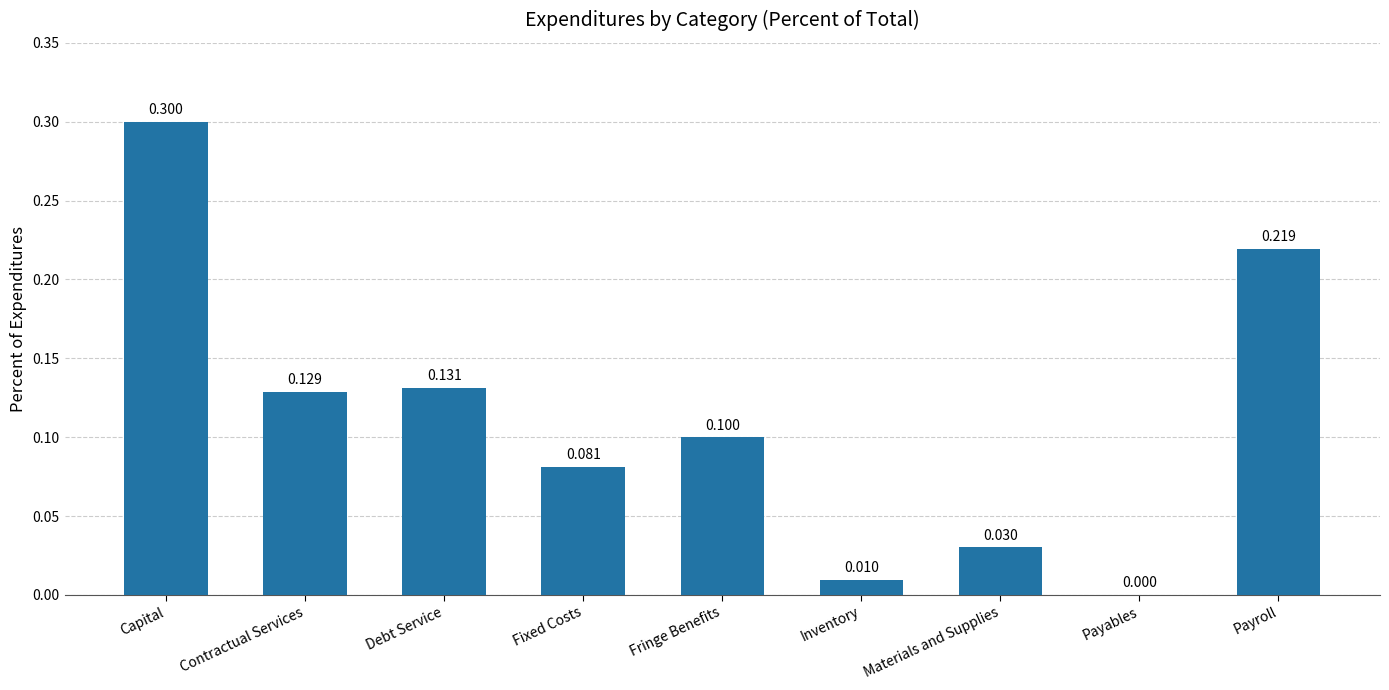

The chart shows a value of 0.0 at Fixed Costs. True or false?

False